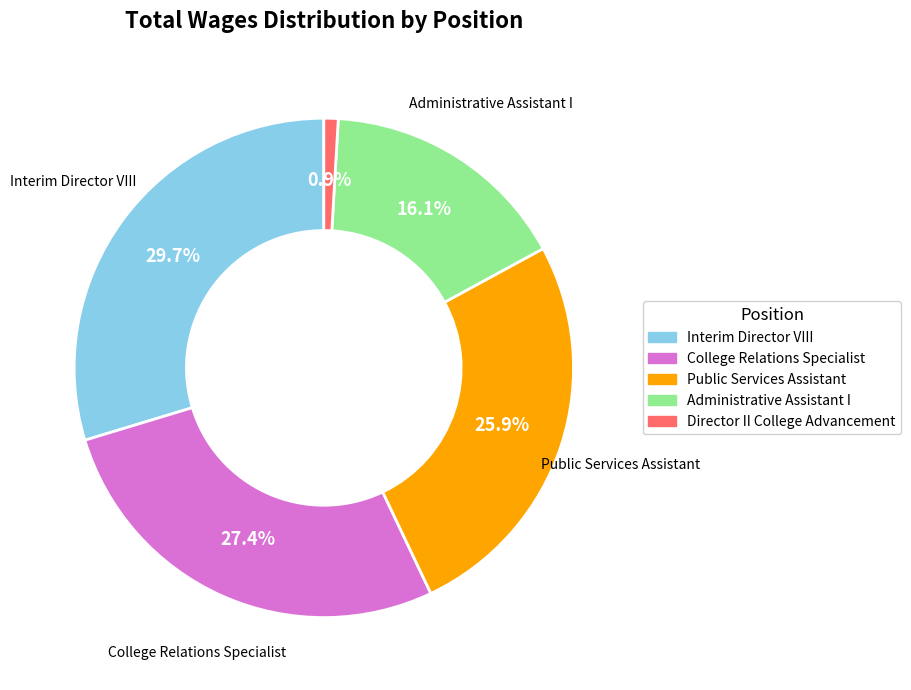

True or false: Director II College Advancement accounts for 1% of the total.

True